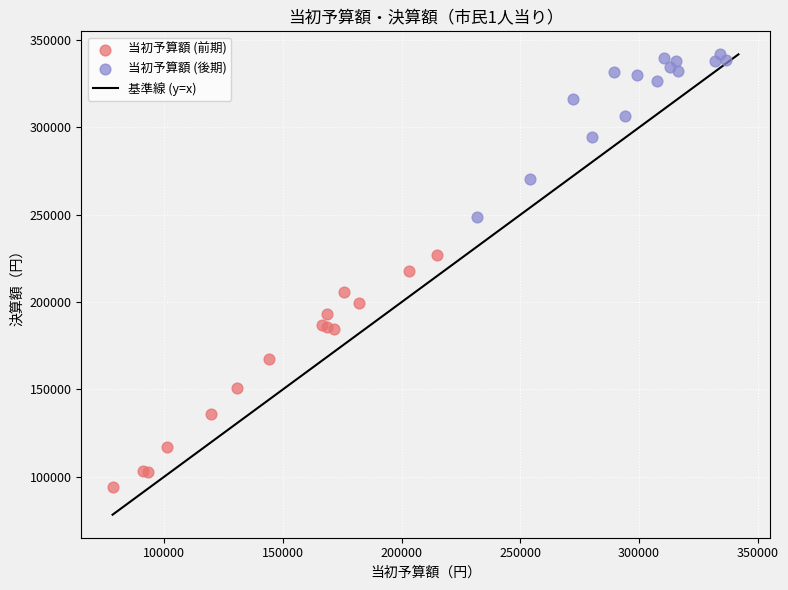

Which series has the widest spread of Y values?

当初予算額 (前期)